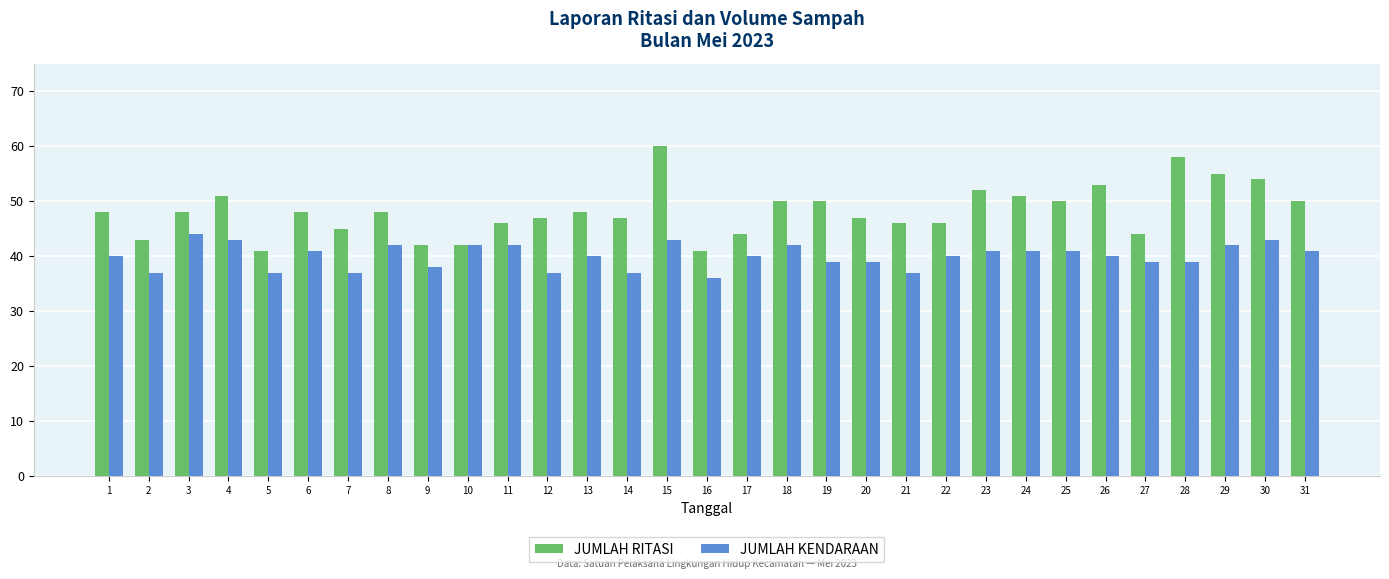

Read the JUMLAH KENDARAAN value at 22.

40